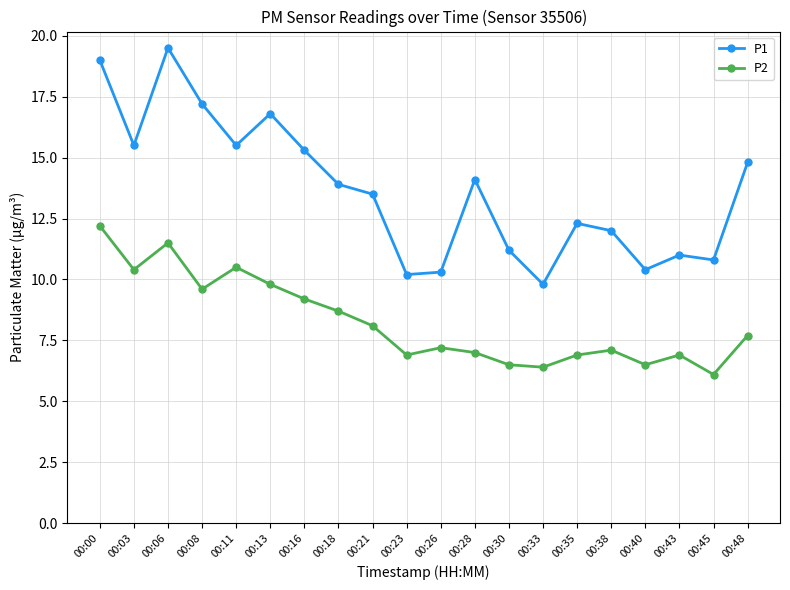

Does the chart have visible grid lines?

Yes